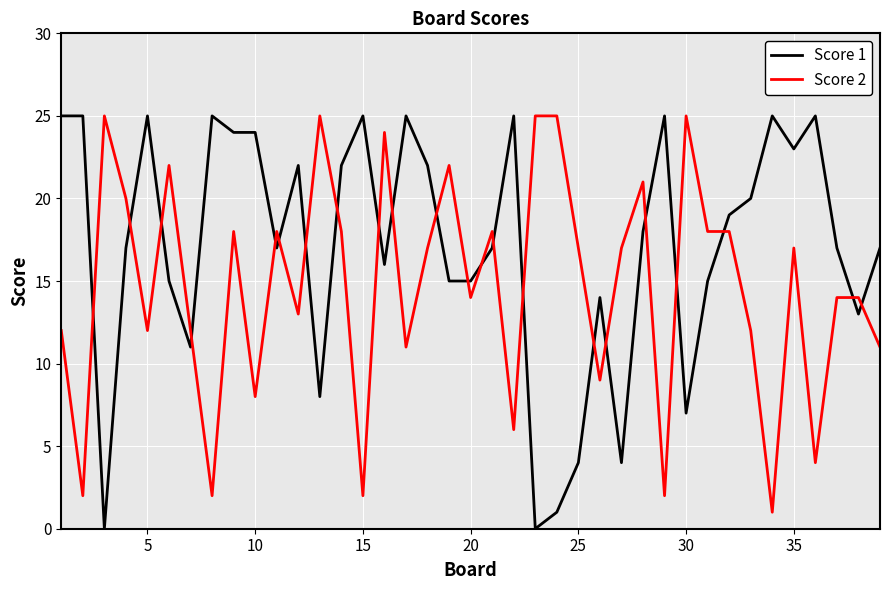

How many intersections are there between Score 2 and Score 1?

22